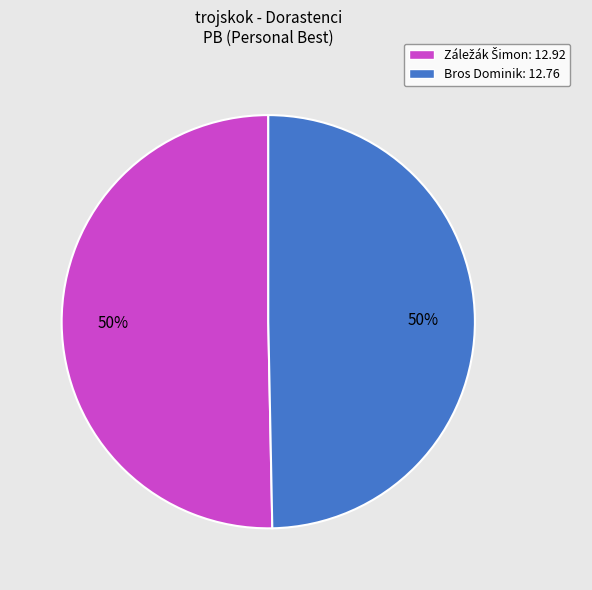

True or false: Bros Dominik accounts for 43% of the total.

False